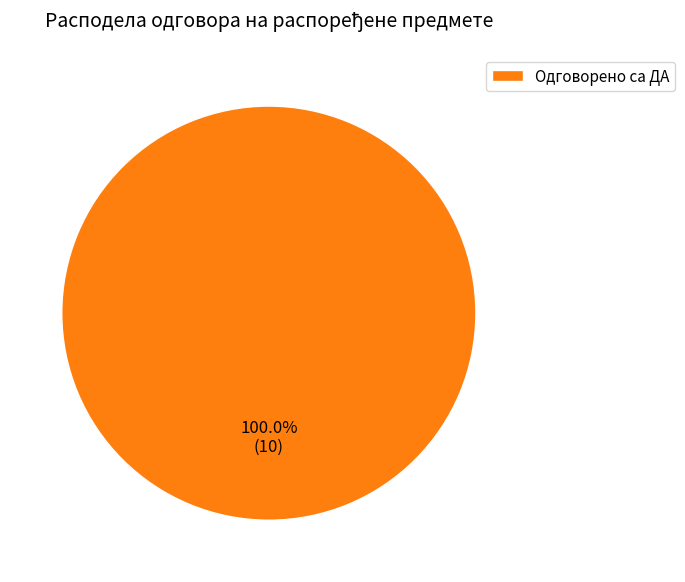

Which category accounts for the majority?

Одговорено са ДА